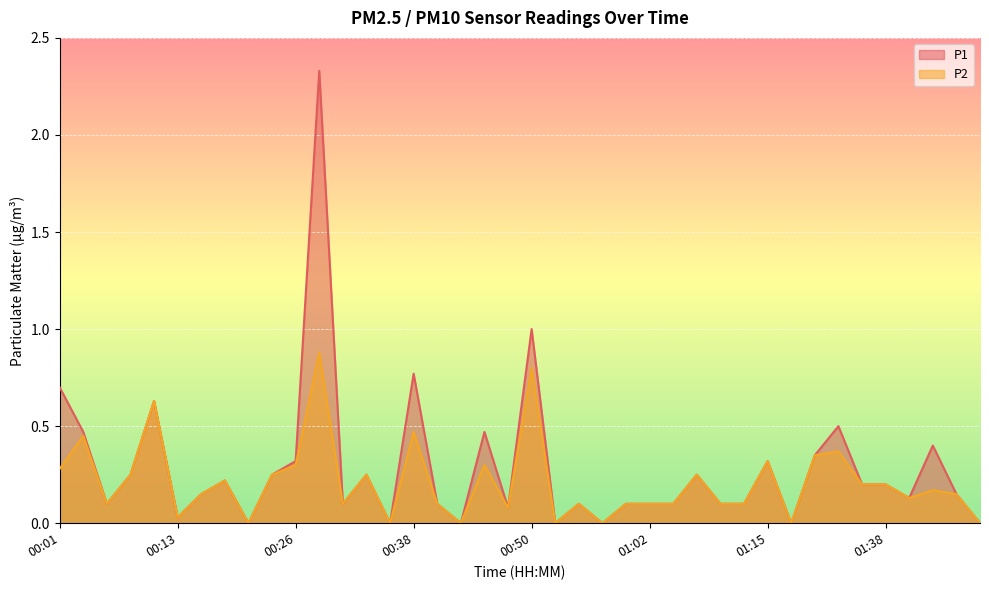

Rank the series by their average value, from lowest to highest.

P2, P1